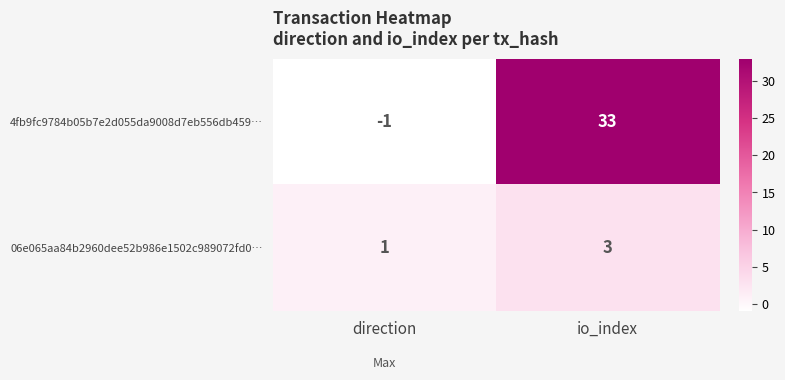

Which category has the lowest value in the 4fb9fc9784b05b7e2d055da9008d7eb556db459… series?

direction